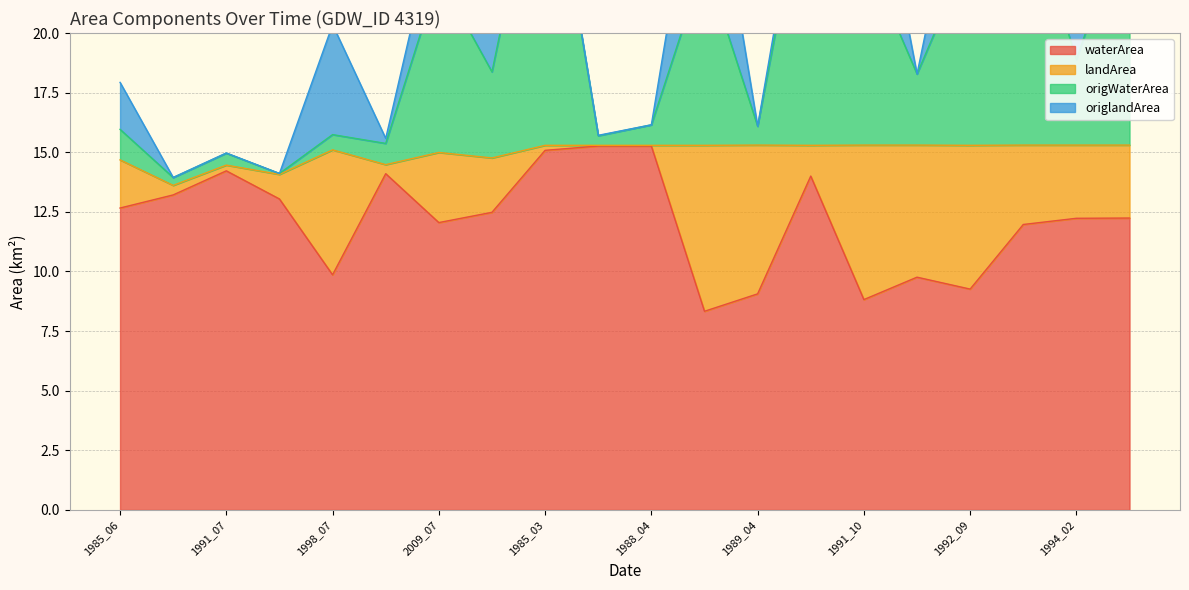

What is the minimum value for waterArea?

8.3